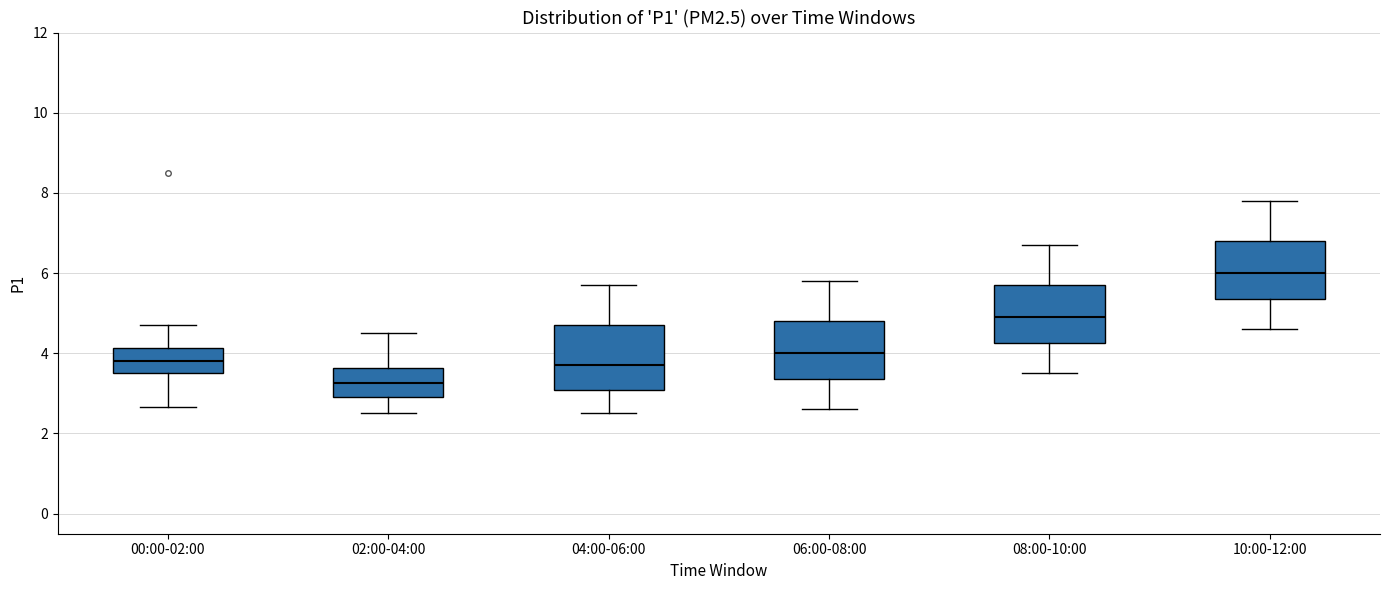

Which box has the lowest median line?

02:00-04:00